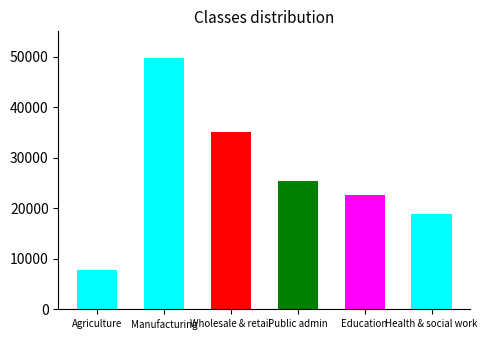

What is the change in value from Public admin to Health & social work?

-6602